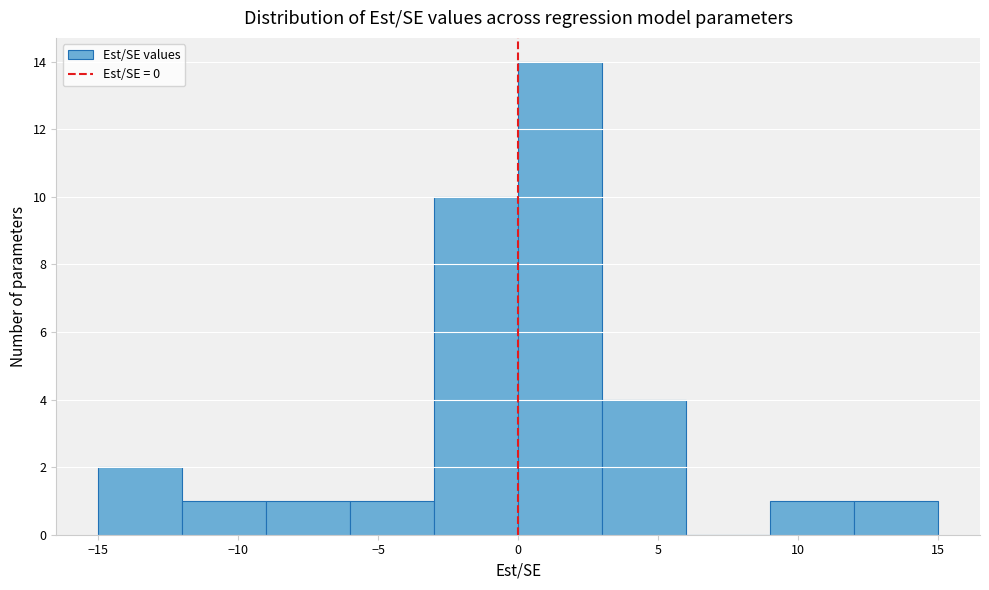

Reading left to right, transcribe this chart: for each bar, give the range it covers on the x-axis and its height. The values are not printed on the chart, so give them approximately, as read against the axis.

-15 to -12: 2
-12 to -9: 1
-9 to -6: 1
-6 to -3: 1
-3 to 0: 10
0 to 3: 14
3 to 6: 4
6 to 9: 0
9 to 12: 1
12 to 15: 1